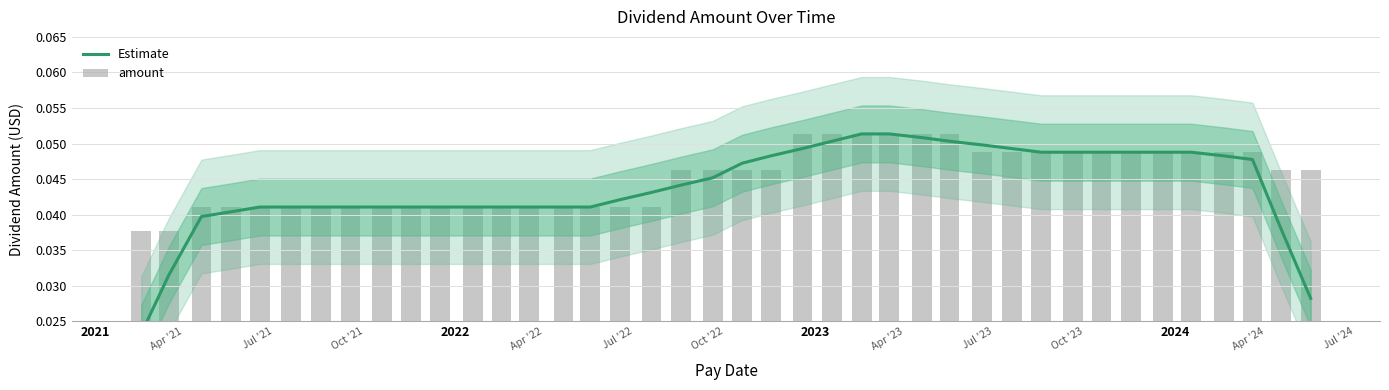

How many groups of bars are there?

40